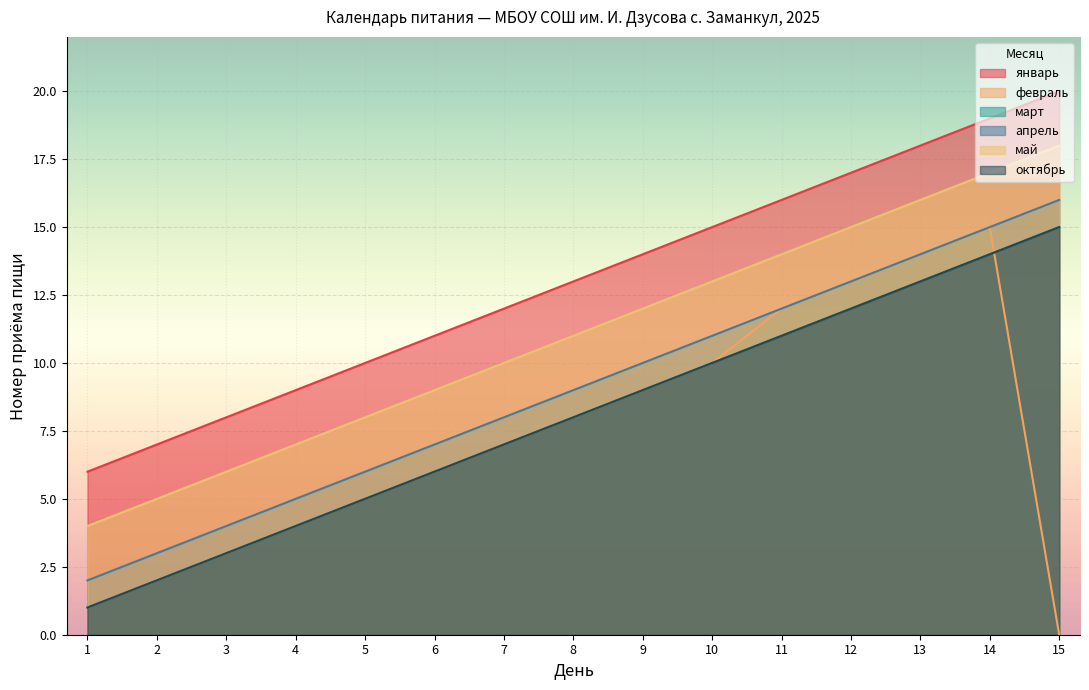

Reading left to right, list all the values displayed in this chart.

январь: 1=6	2=7	3=8	4=9	5=10	6=11	7=12	8=13	9=14	10=15	11=16	12=17	13=18	14=19	15=20
февраль: 1=1	2=2	3=3	4=4	5=5	6=6	7=7	8=8	9=9	10=10	11=12	12=13	13=14	14=15	15=0
март: 1=1	2=2	3=3	4=4	5=5	6=6	7=7	8=8	9=9	10=10	11=11	12=12	13=13	14=14	15=15
апрель: 1=2	2=3	3=4	4=5	5=6	6=7	7=8	8=9	9=10	10=11	11=12	12=13	13=14	14=15	15=16
май: 1=4	2=5	3=6	4=7	5=8	6=9	7=10	8=11	9=12	10=13	11=14	12=15	13=16	14=17	15=18
октябрь: 1=1	2=2	3=3	4=4	5=5	6=6	7=7	8=8	9=9	10=10	11=11	12=12	13=13	14=14	15=15